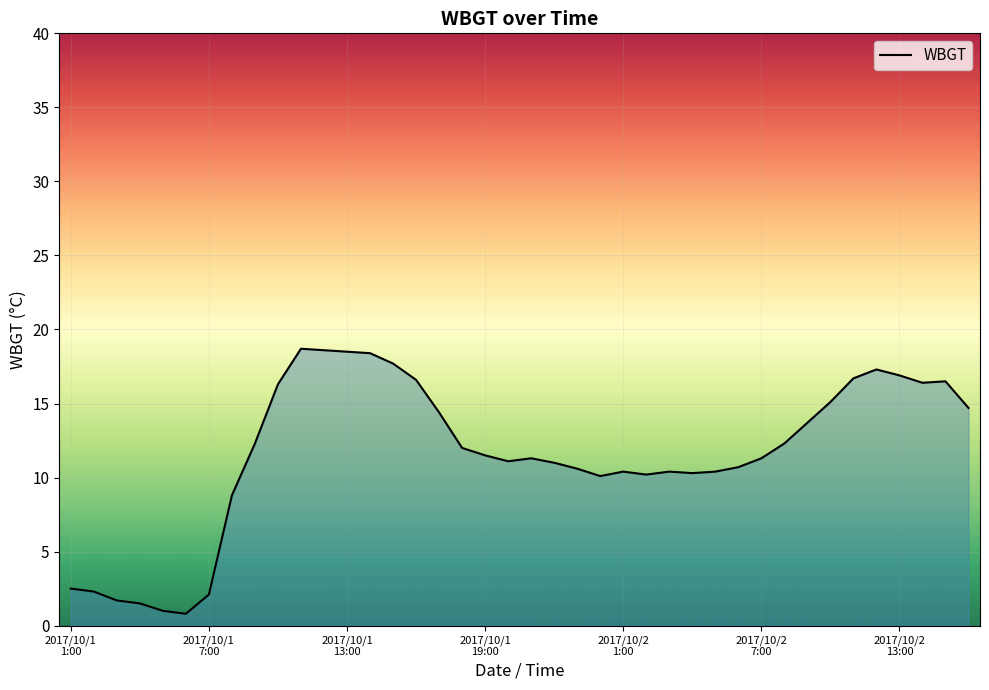

What is the maximum value shown in the chart?

18.7